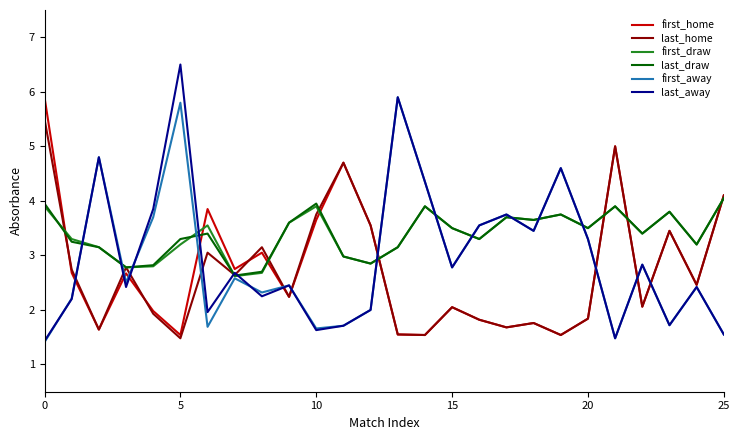

What is the maximum value for last_home?

5.5